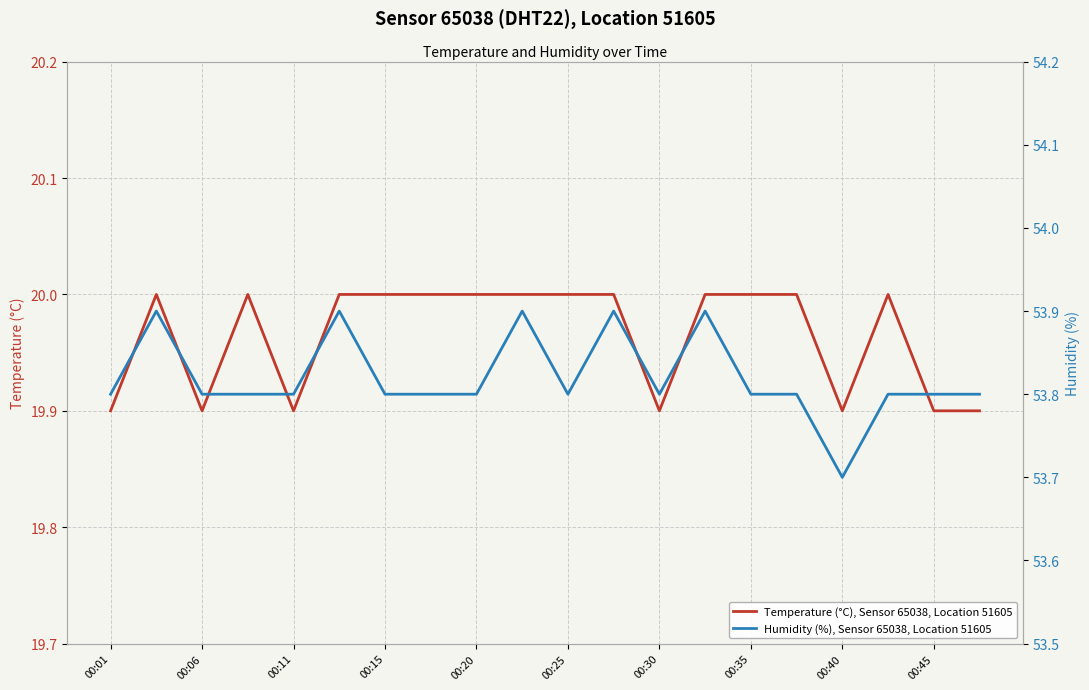

At how many categories does at least one series exceed 52?

20